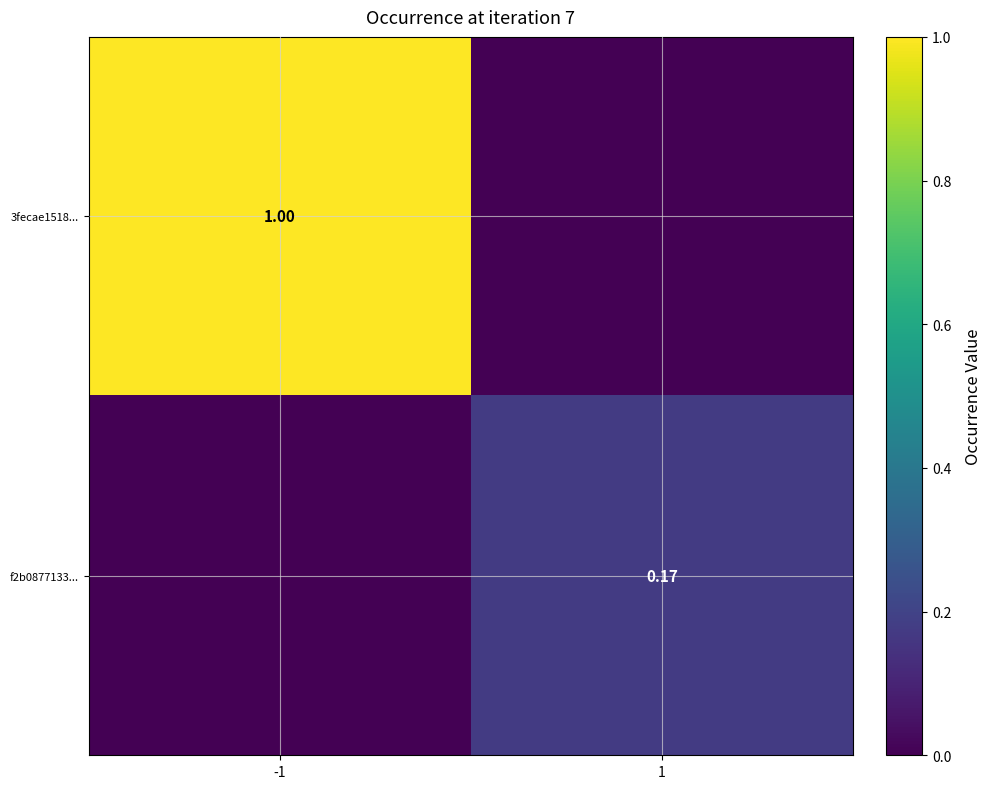

Which series has the widest spread of values?

3fecae1518...